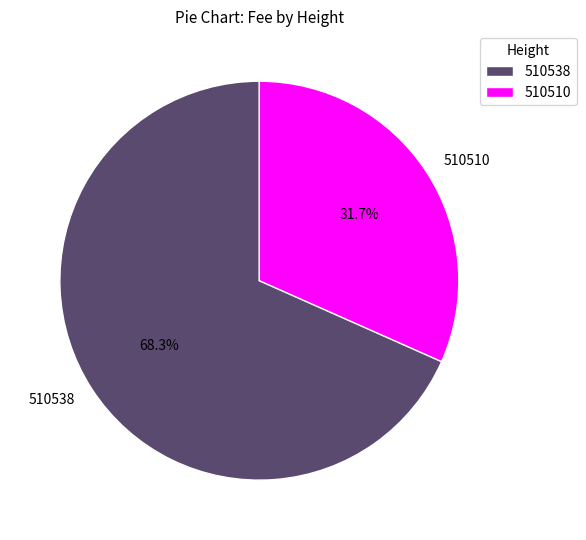

Approximately how many times larger is the value at 510510 compared to 510538?

0.5